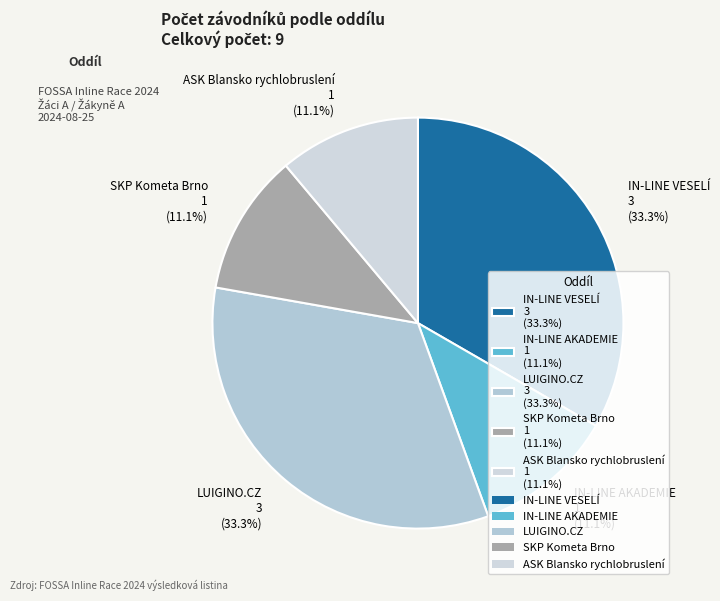

How many segments does this pie chart have?

5